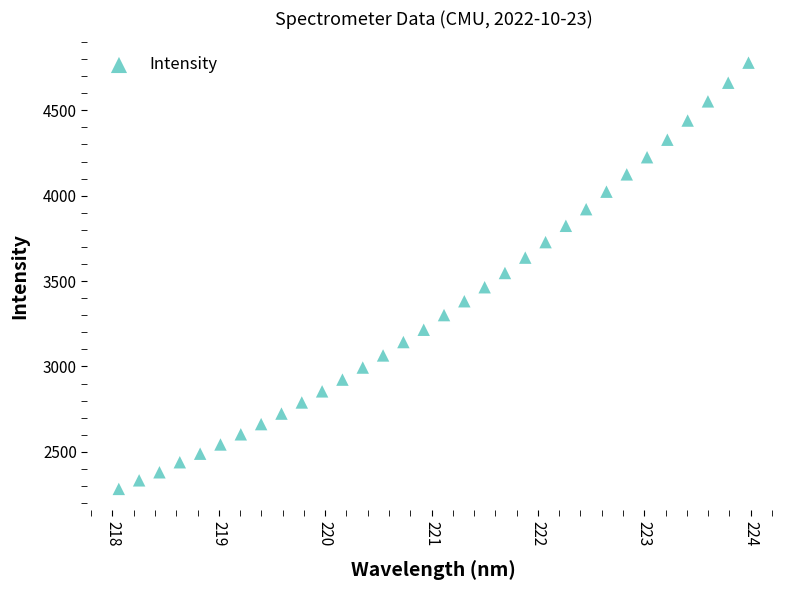

What is the range of X values (max minus min)?

5.9